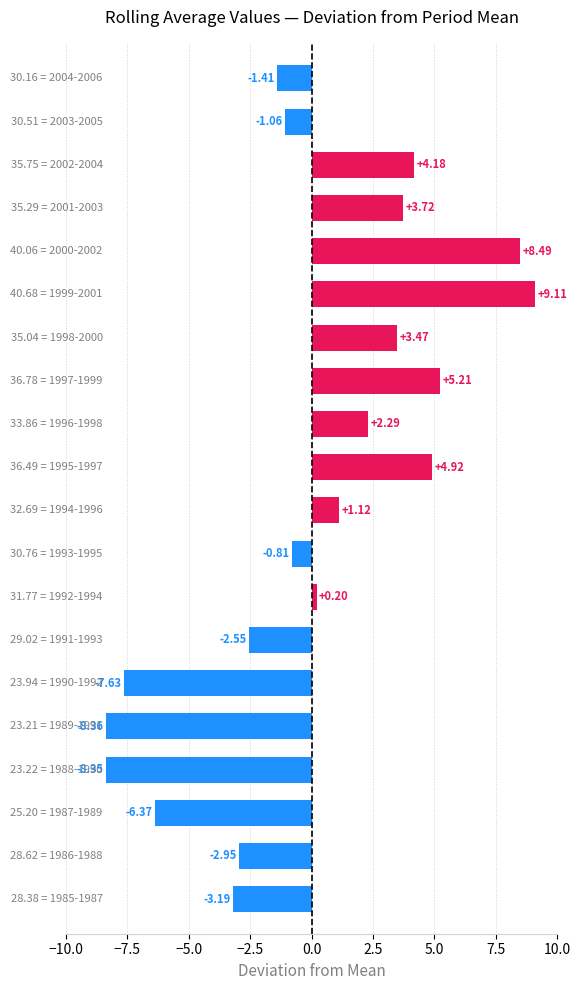

What is the difference between the second highest and second lowest values?

16.8